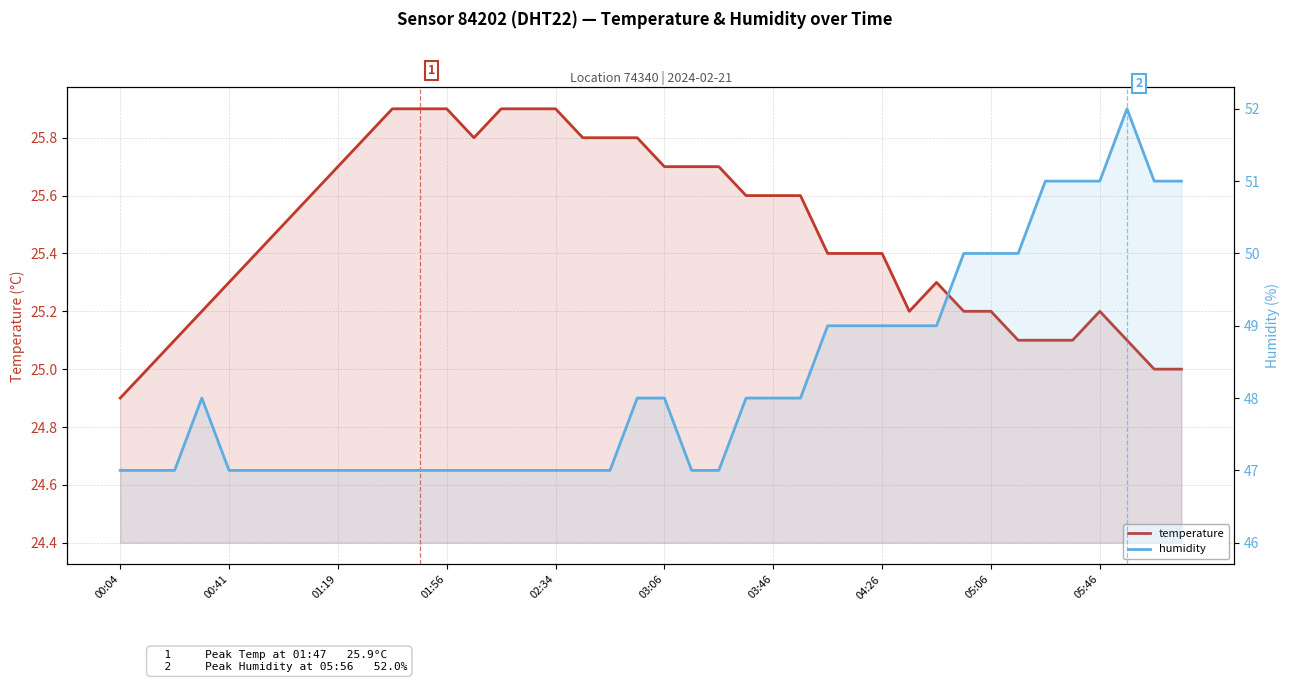

What is the highest value of the humidity series?

52.0